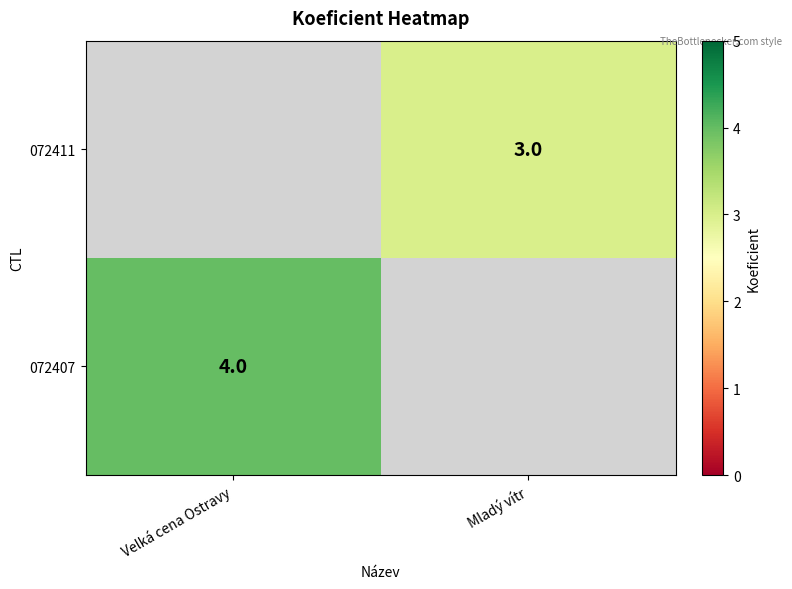

True or false: 072407 has a value of 4 at Velká cena Ostravy.

True